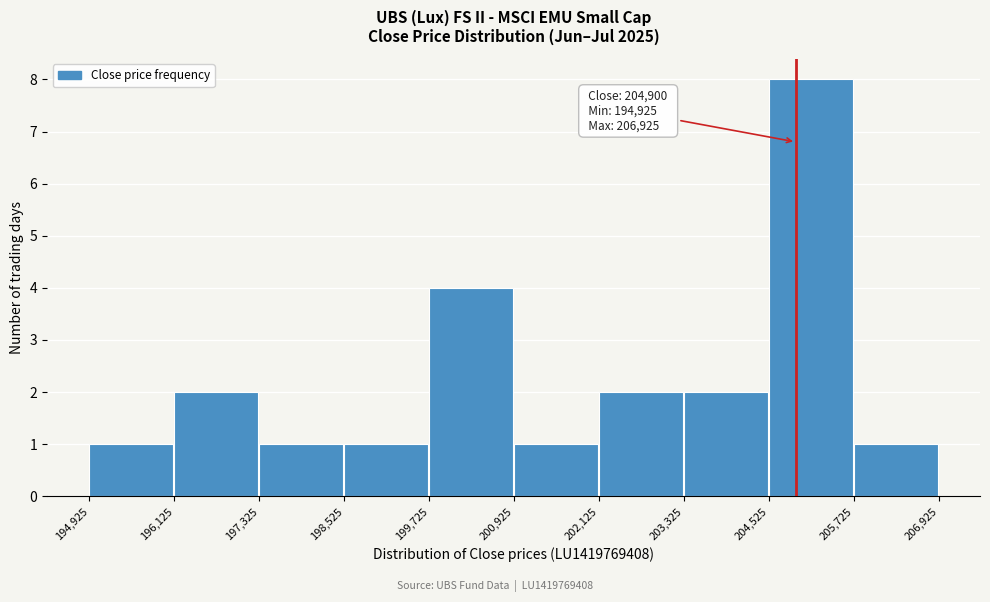

Over which range of the x-axis is the bar tallest?

204,525 to 205,725